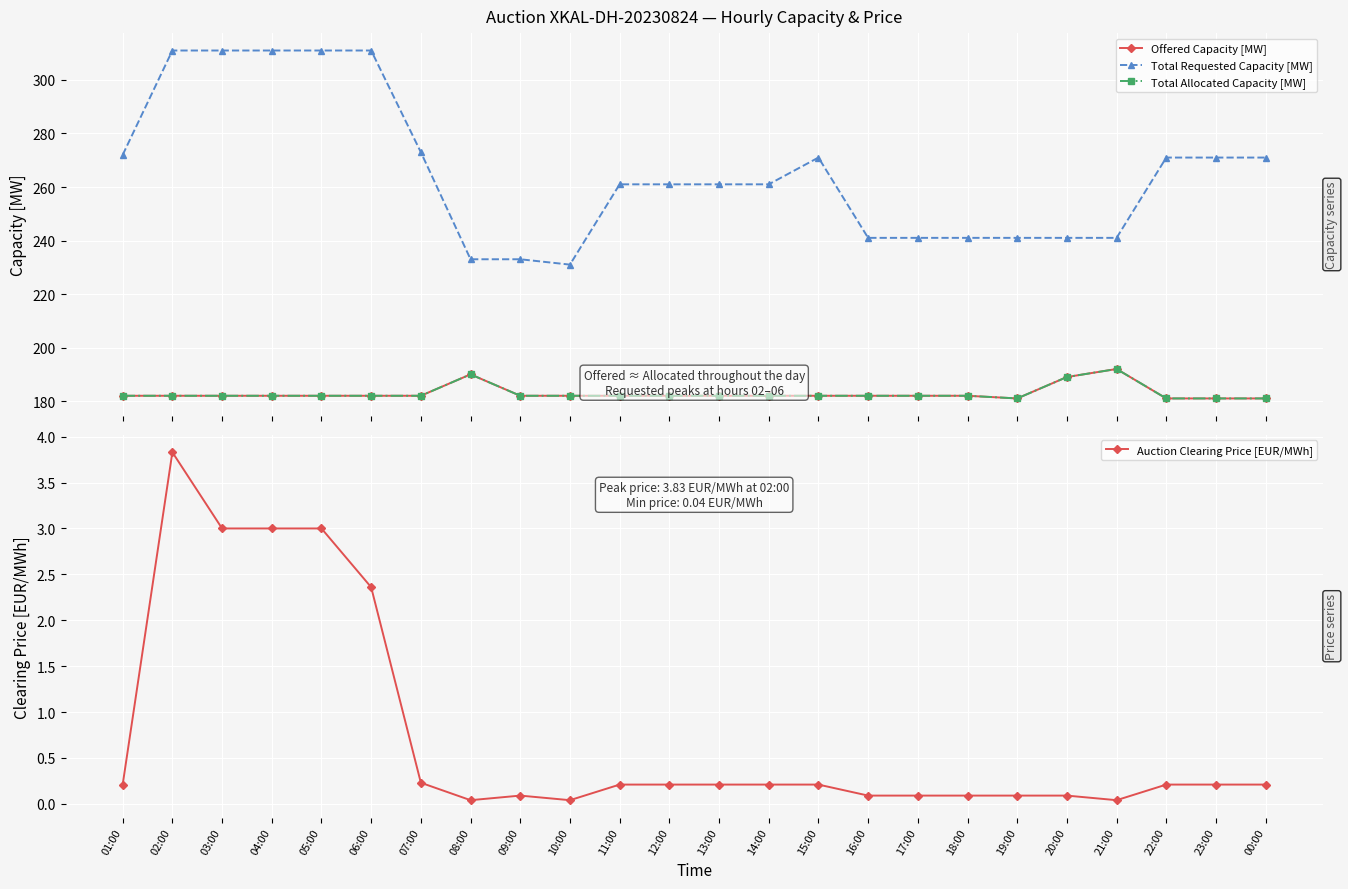

Is the value of Total Requested Capacity [MW] at 18:00 greater than the value of Auction Clearing Price [EUR/MWh] at 07:00?

Yes